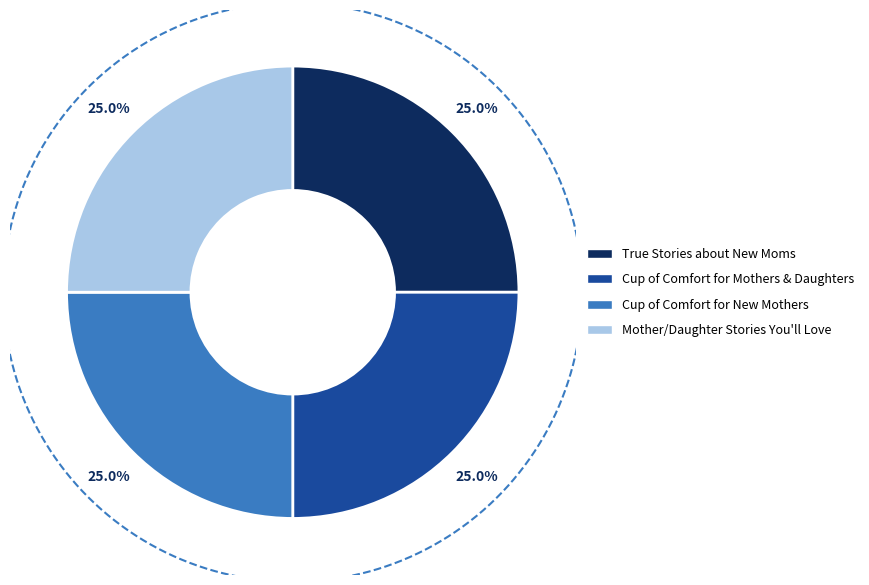

Is it true that True Stories about New Moms is 25% of the pie?

True